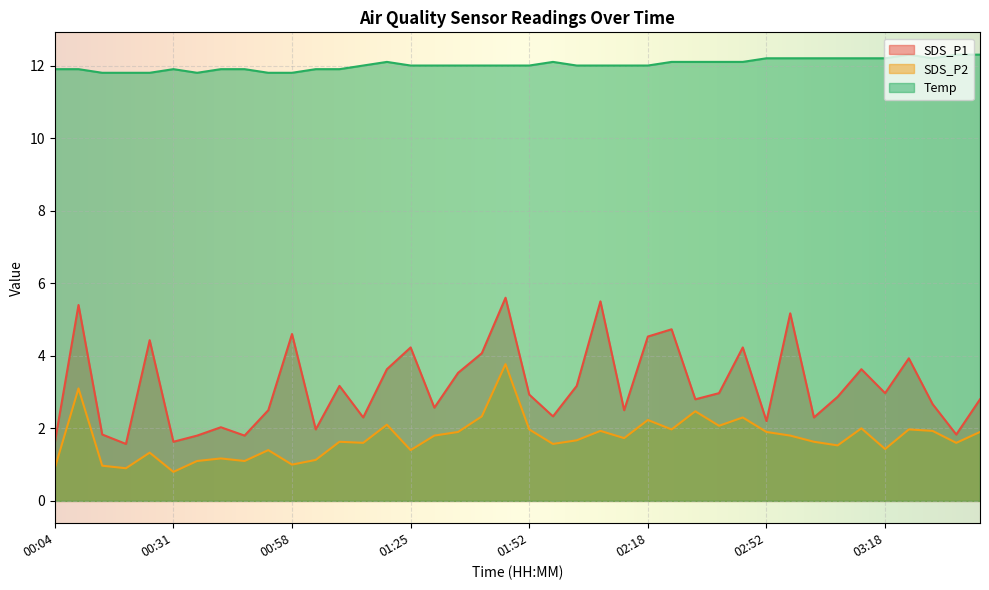

What is the difference between the maximum and minimum values in the SDS_P1 series?

4.0